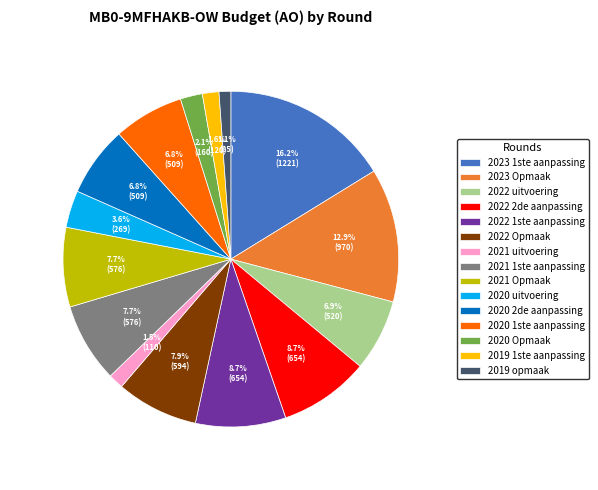

Which slice is the largest?

2023 1ste aanpassing